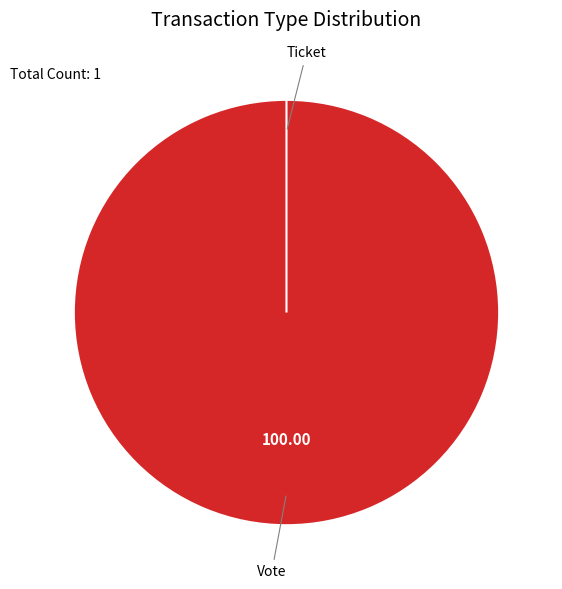

To the nearest percent, what is the difference between the Vote and Ticket slice percentages?

100%